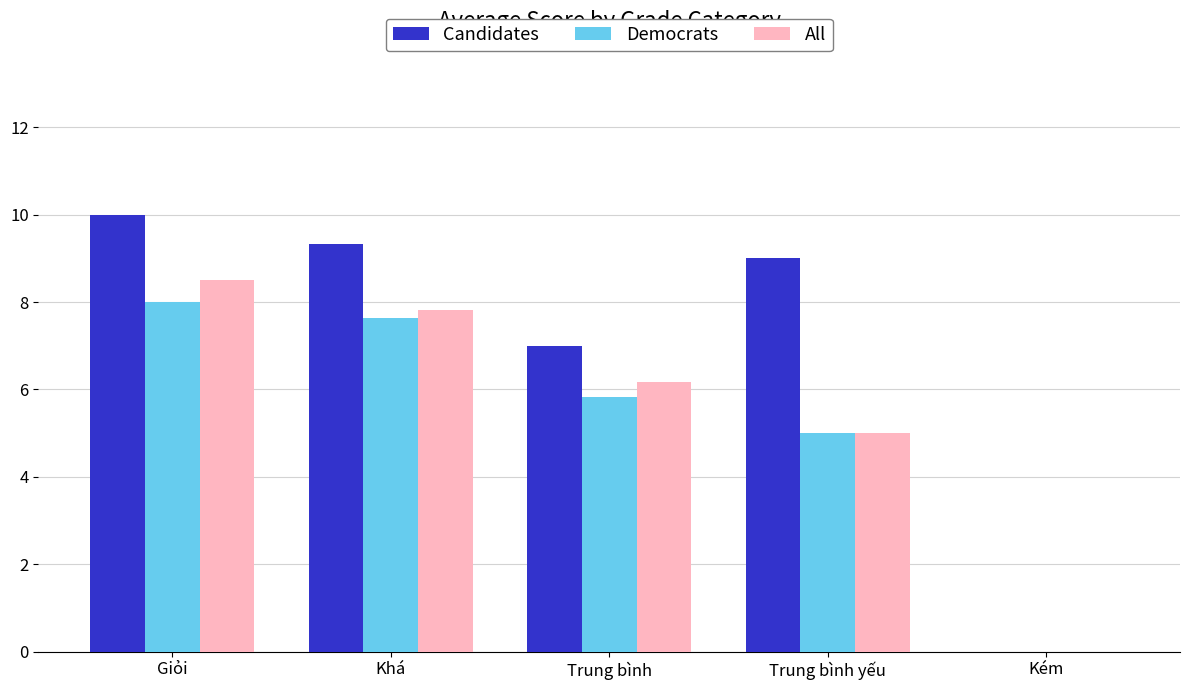

At which category is the sum across all series the highest?

Giỏi